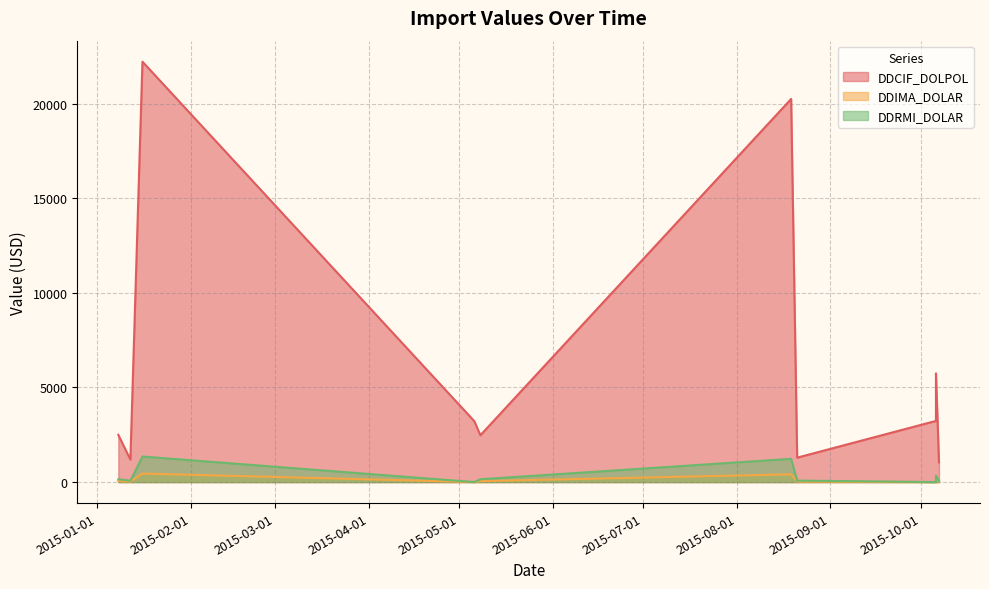

List the labels in order of DDRMI_DOLAR value, smallest first.

2015-05-06, 2015-10-06, 2015-10-07, 2015-01-12, 2015-08-21, 2015-05-08, 2015-01-08, 2015-10-06, 2015-08-19, 2015-01-16